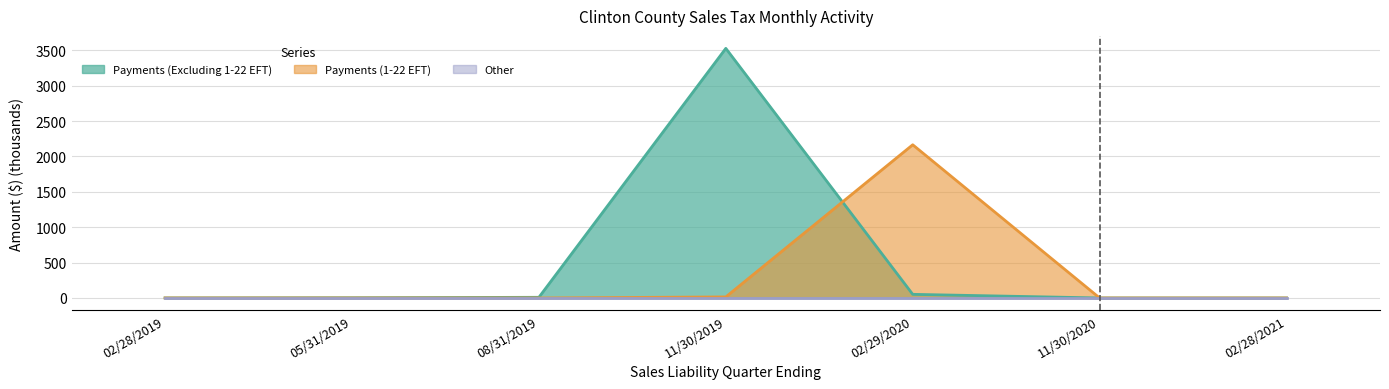

True or false: Payments (Excluding 1-22 EFT) has more than 0 interior local peaks.

True